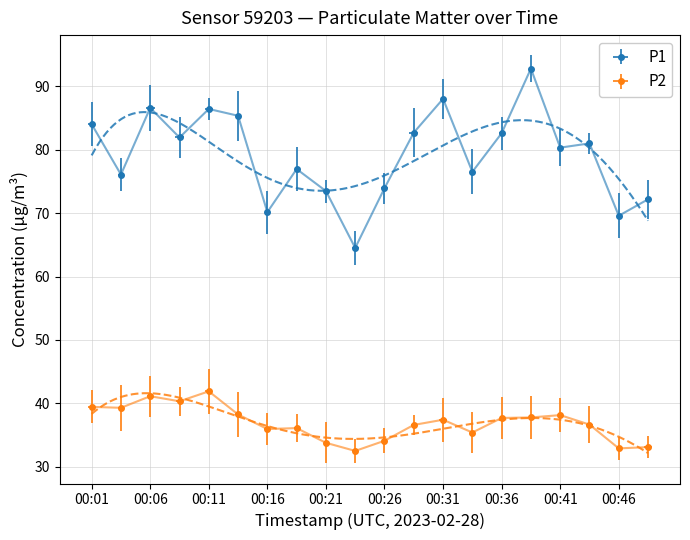

List the series in order of their overall mean, lowest first.

P2, P1